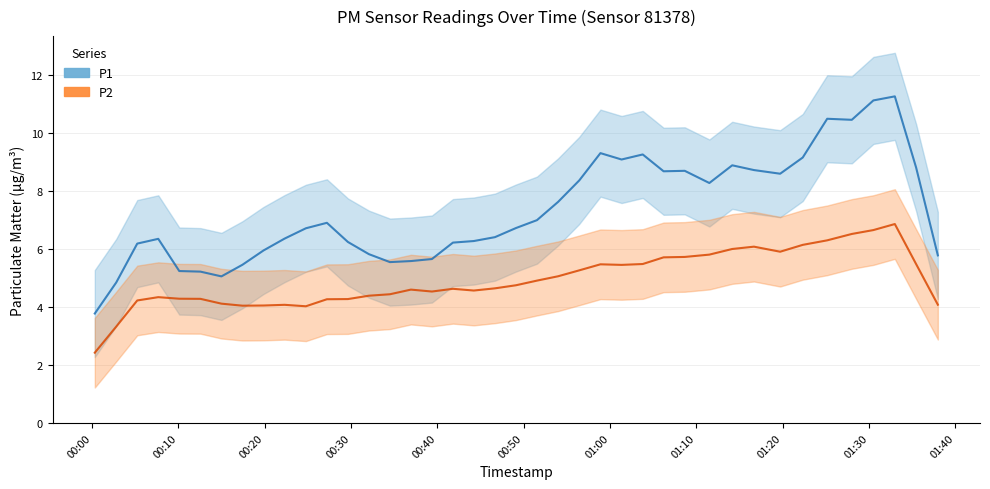

Is this an area chart (filled region under the line)?

No